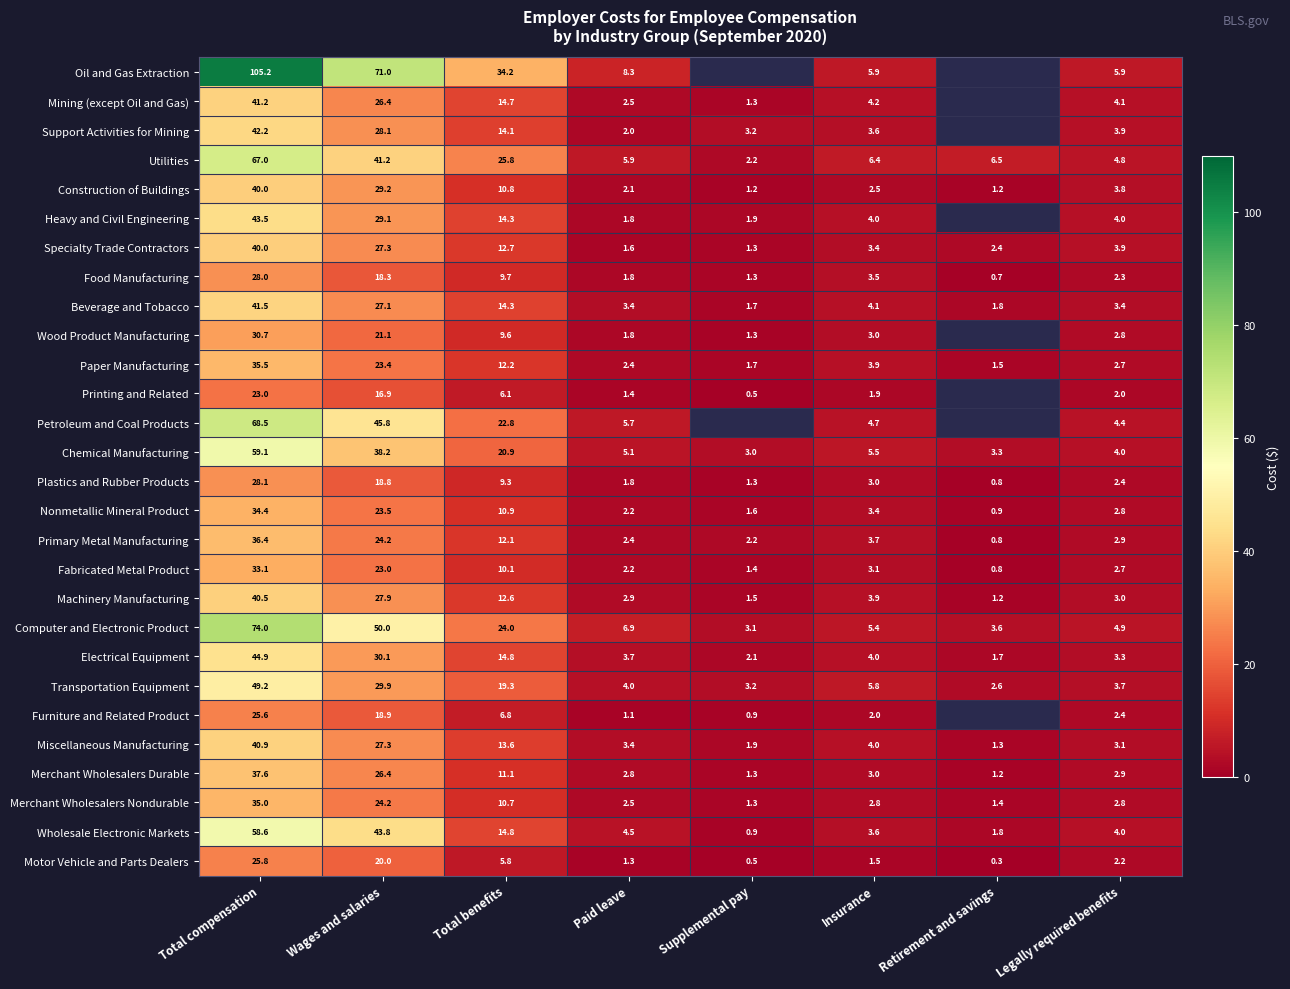

True or false: Merchant Wholesalers Durable has a value of 17.0 at Total compensation.

False